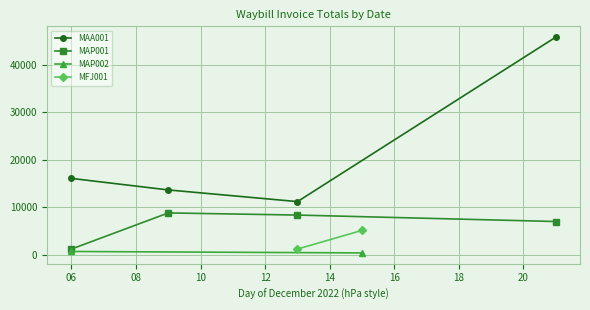

True or false: MAA001 has more than 2 interior local peaks.

False